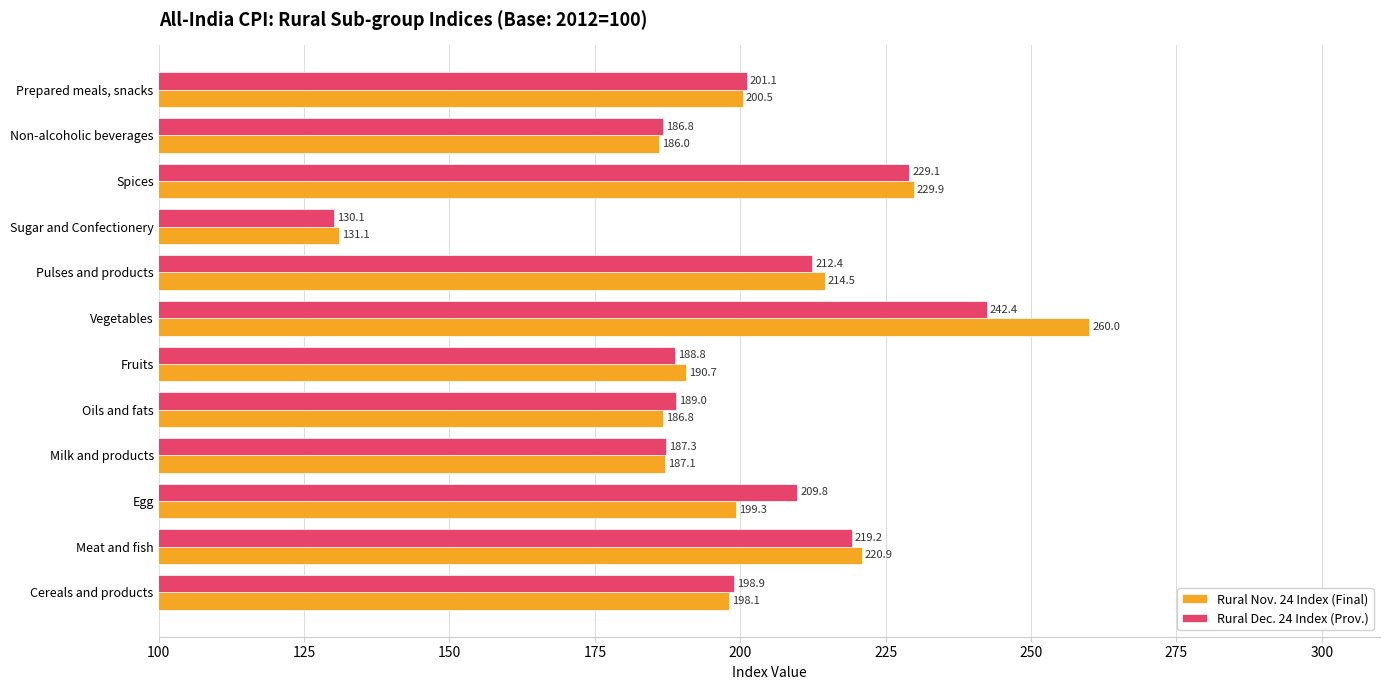

Which series changed the most between Cereals and products and Meat and fish?

Rural Nov. 24 Index (Final)